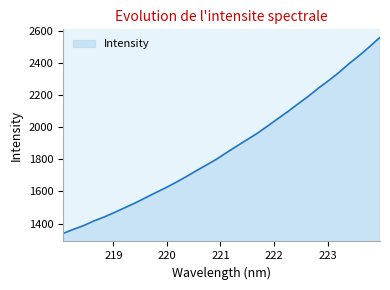

What is the difference between the maximum and minimum values?

1223.2